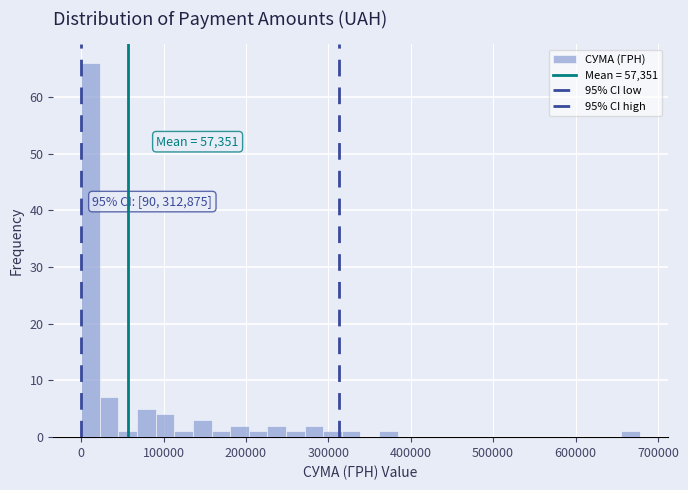

Read against the x-axis, roughly where is the centre of the tallest bar?

10000